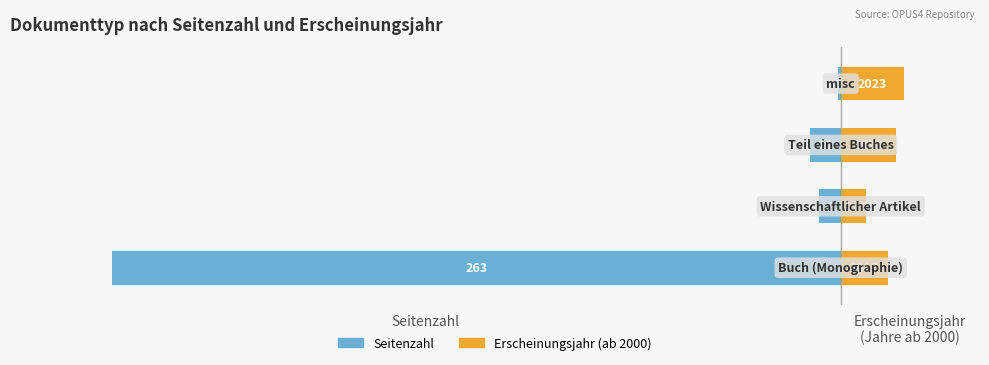

Is it true that Erscheinungsjahr (ab 2000) equals 15 at 1?

False